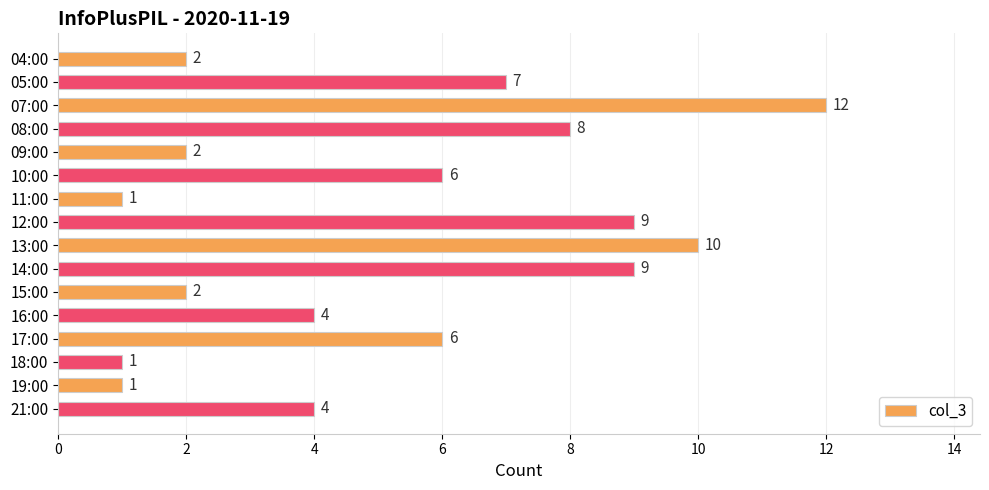

Reading top to bottom, what are all the values shown in this chart?

2	7	12	8	2	6	1	9	10	9	2	4	6	1	1	4